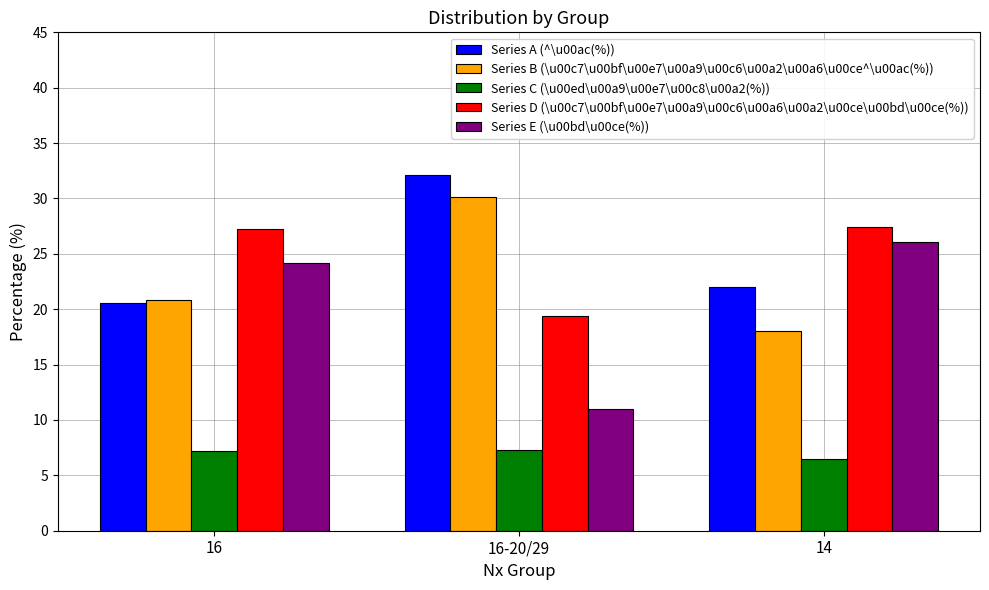

Are the bars horizontal?

No